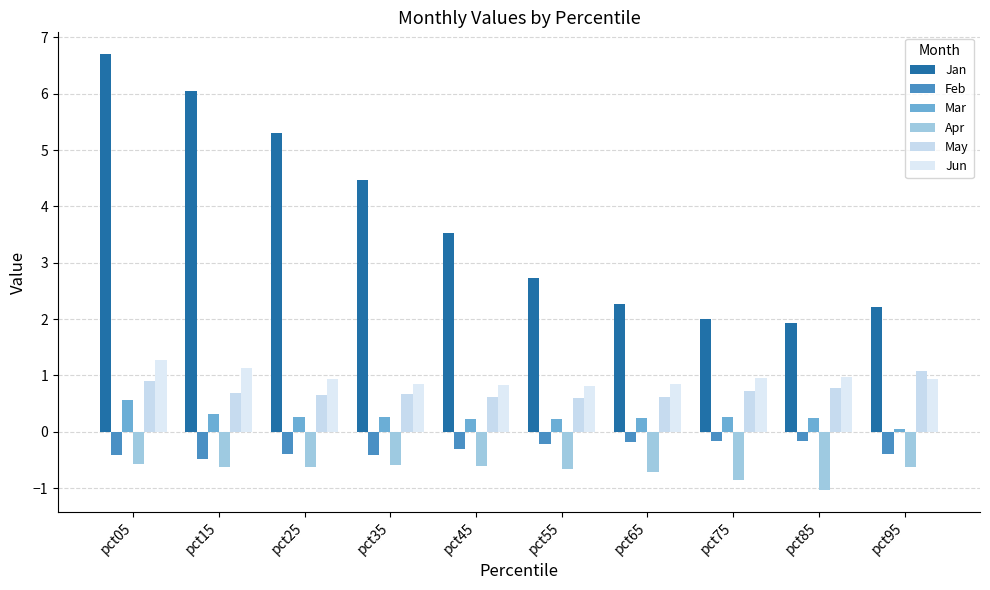

Which label corresponds to the smallest value in the chart?

pct85